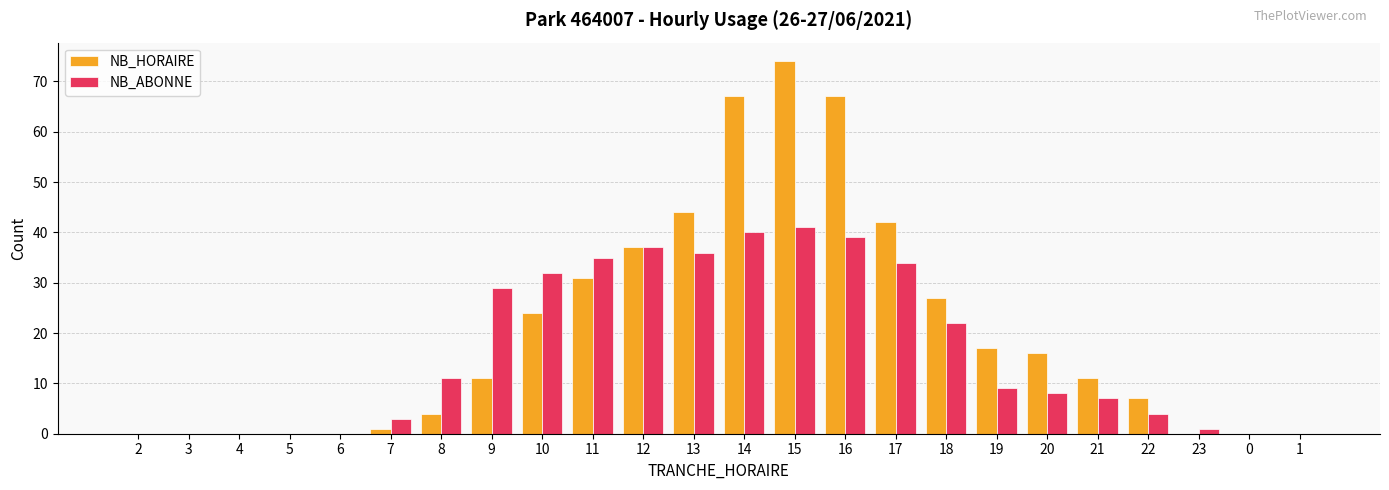

Is it true that NB_HORAIRE equals 118 at 14?

False